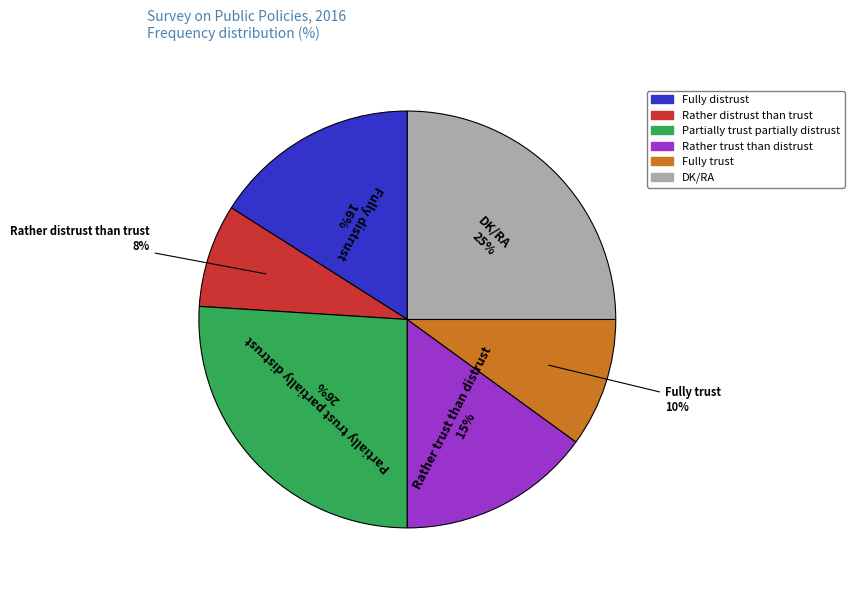

To the nearest percent, what is the difference between the DK/RA and Fully trust slice percentages?

15%